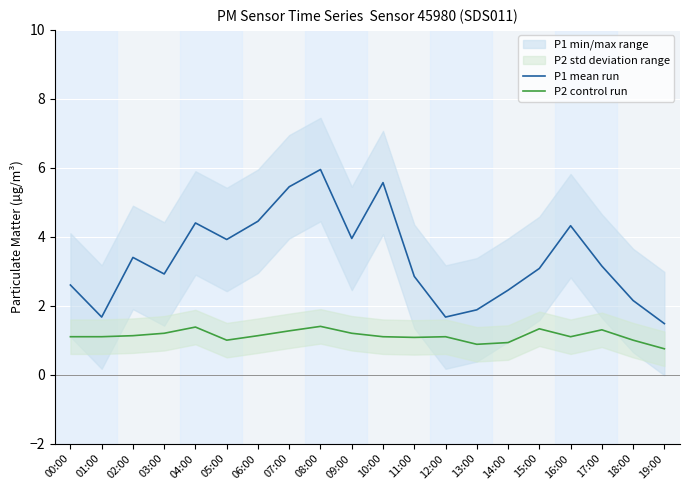

What is the difference between the maximum and minimum values in the P1 mean run series?

4.5